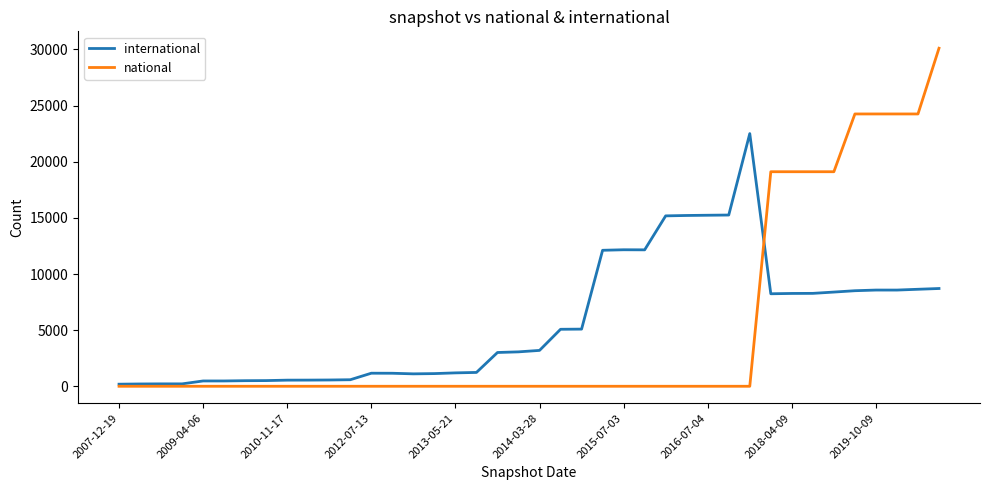

List the series in order of their overall mean, highest first.

international, national